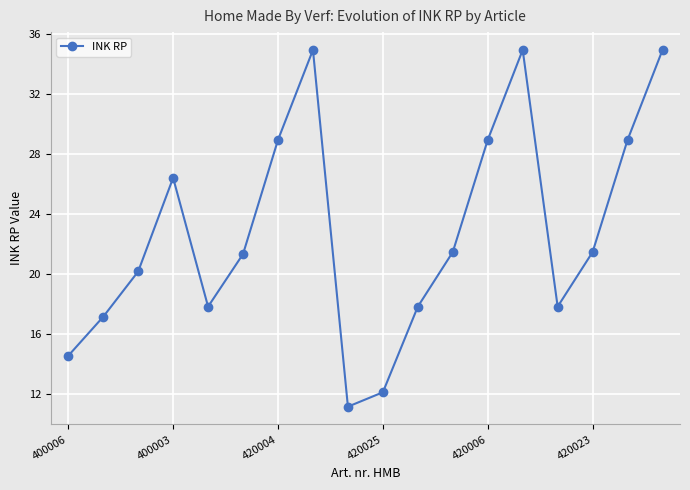

How many points are lower than both their immediate neighbors (excluding endpoints)?

3